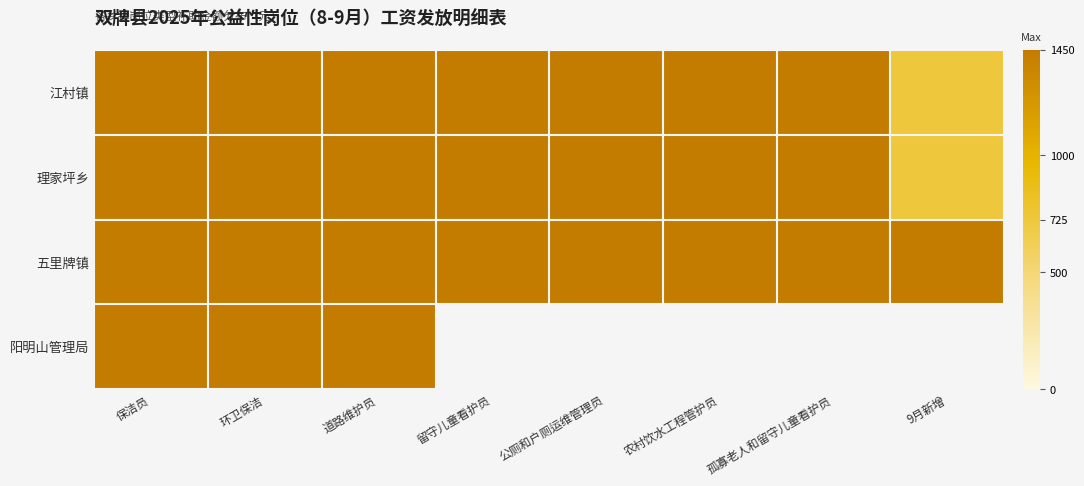

The 理家坪乡 series shows 725.0 at 9月新增. True or false?

True